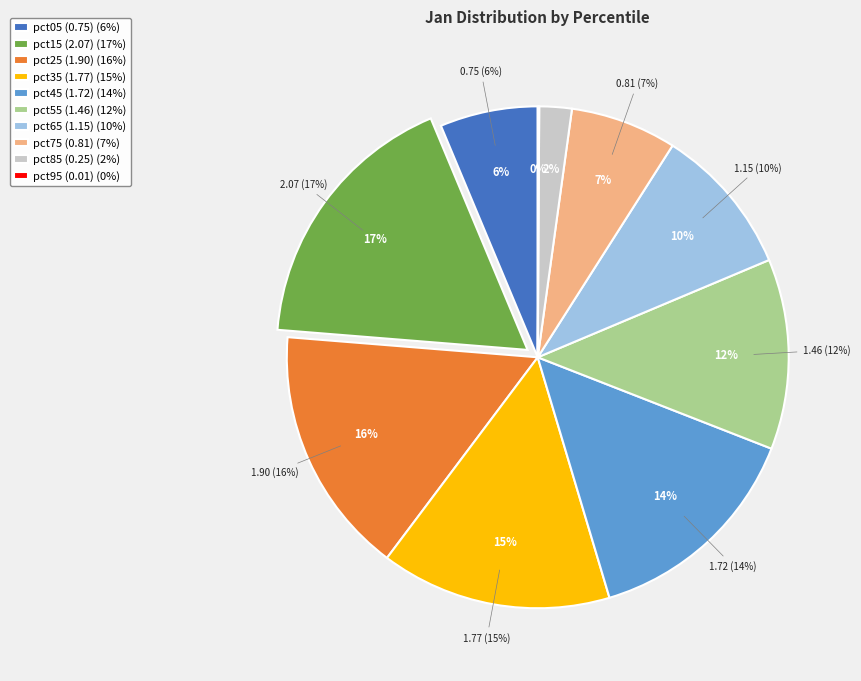

To the nearest percent, what is the combined percentage of pct55 and pct05?

19%